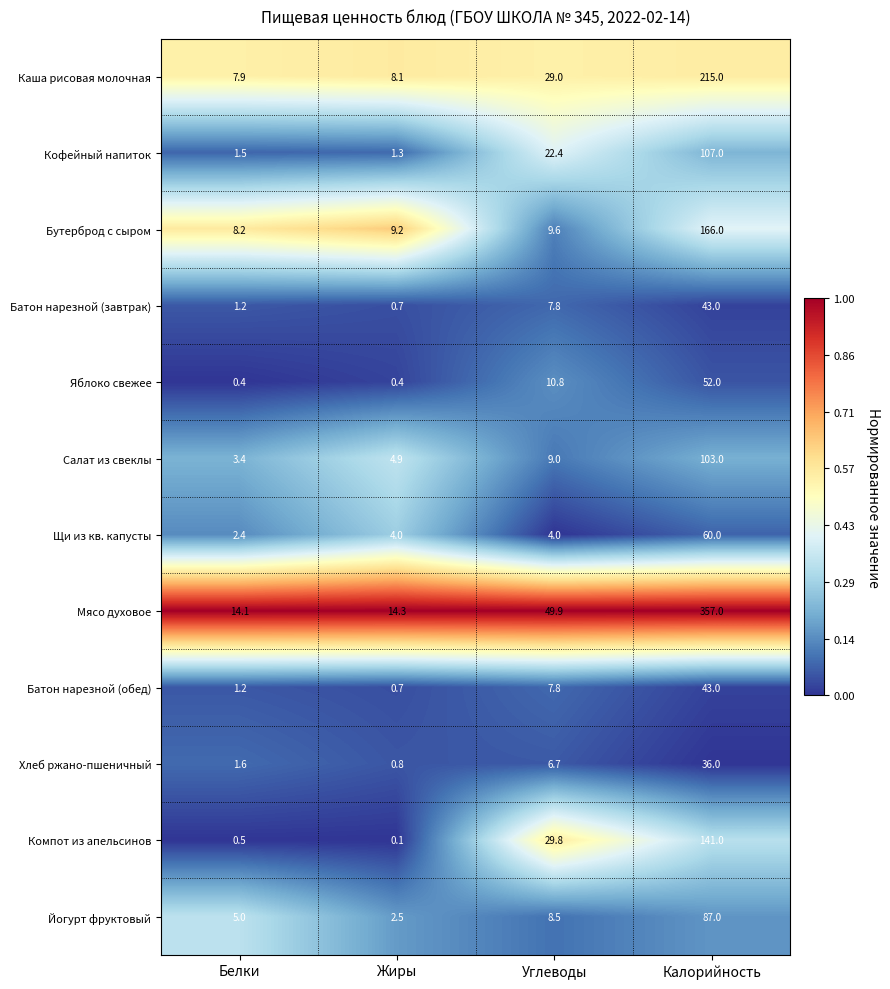

How many data points does each series have?

4